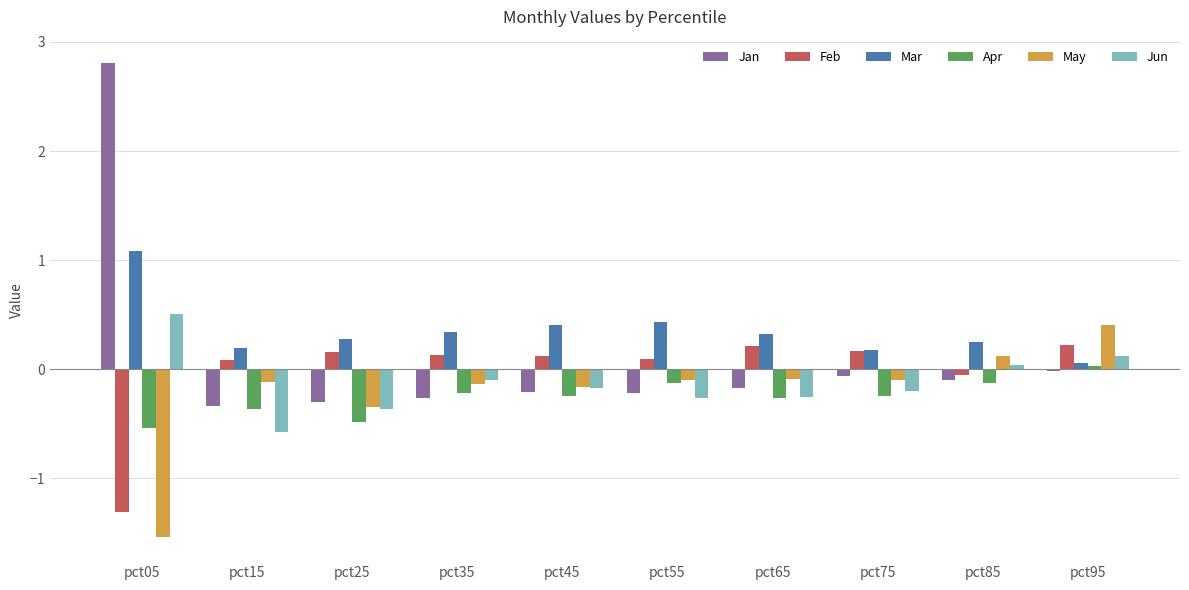

What is the greatest value displayed?

2.8